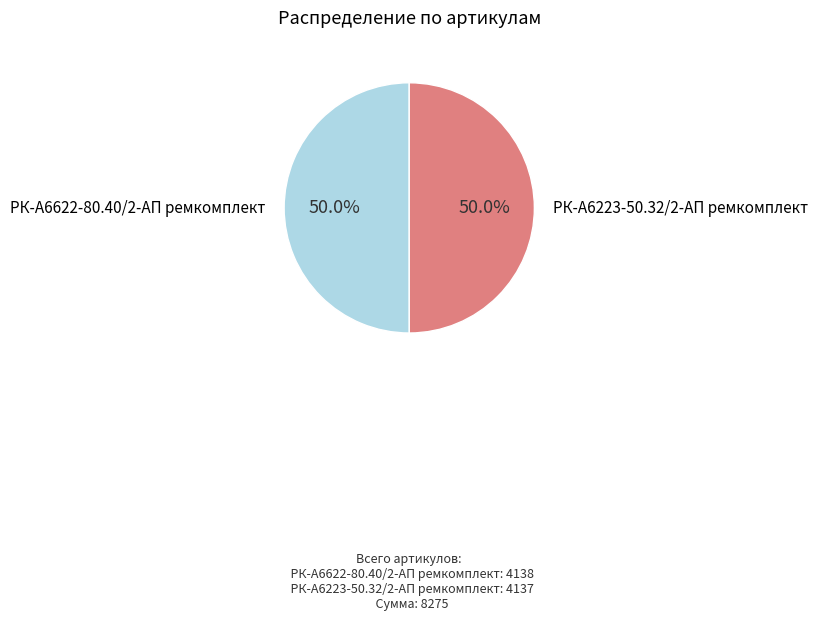

What is the total percentage of РК-А6223-50.32/2-АП ремкомплект and РК-А6622-80.40/2-АП ремкомплект?

100.0%